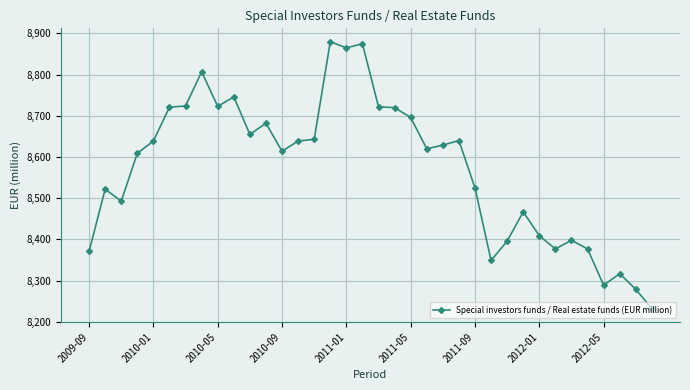

What is the smallest value displayed?

8232